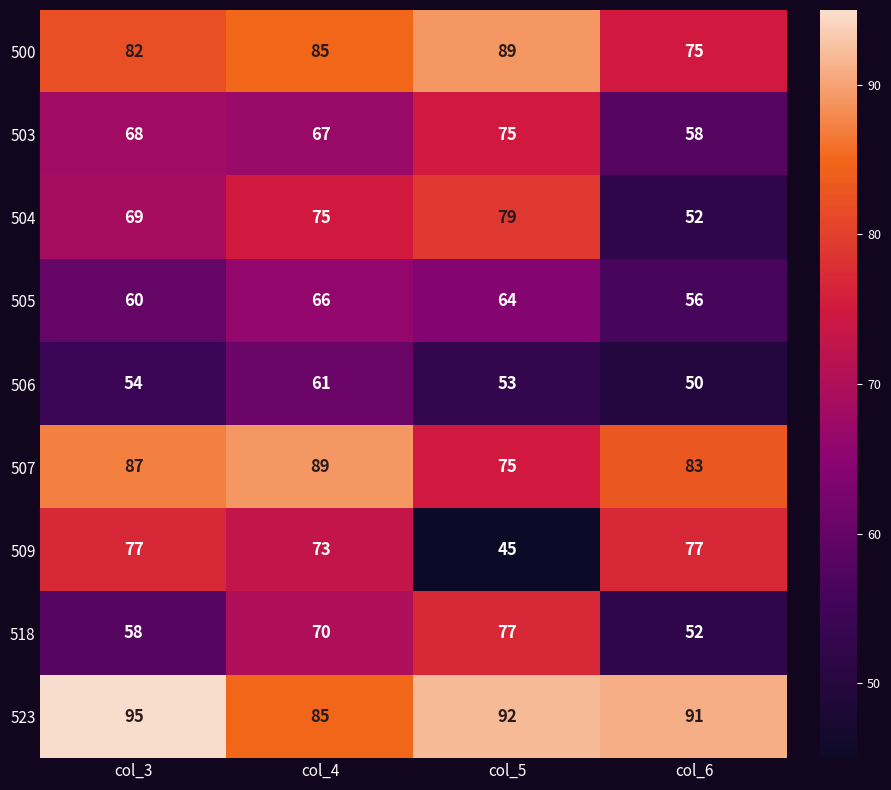

What is the approximate value of 504 at col_6?

52